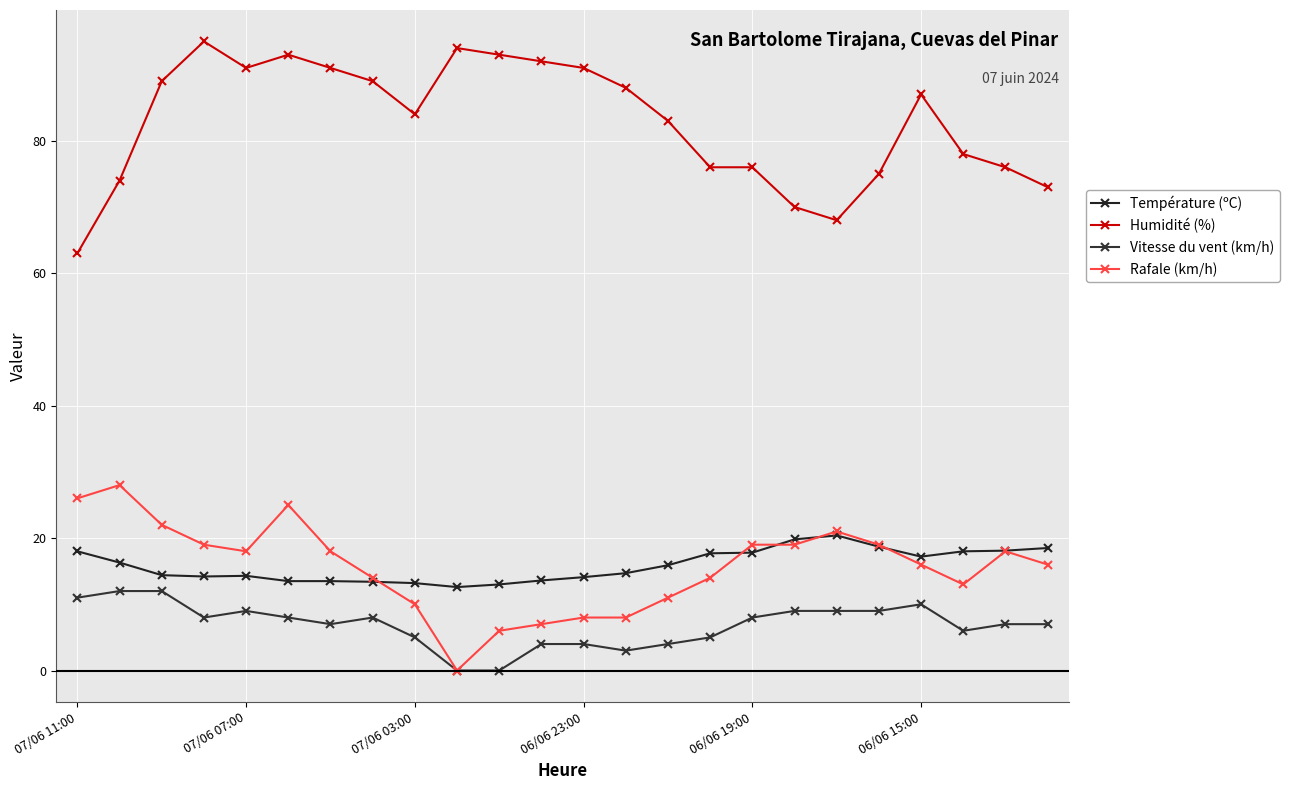

How many data points does each series have?

24